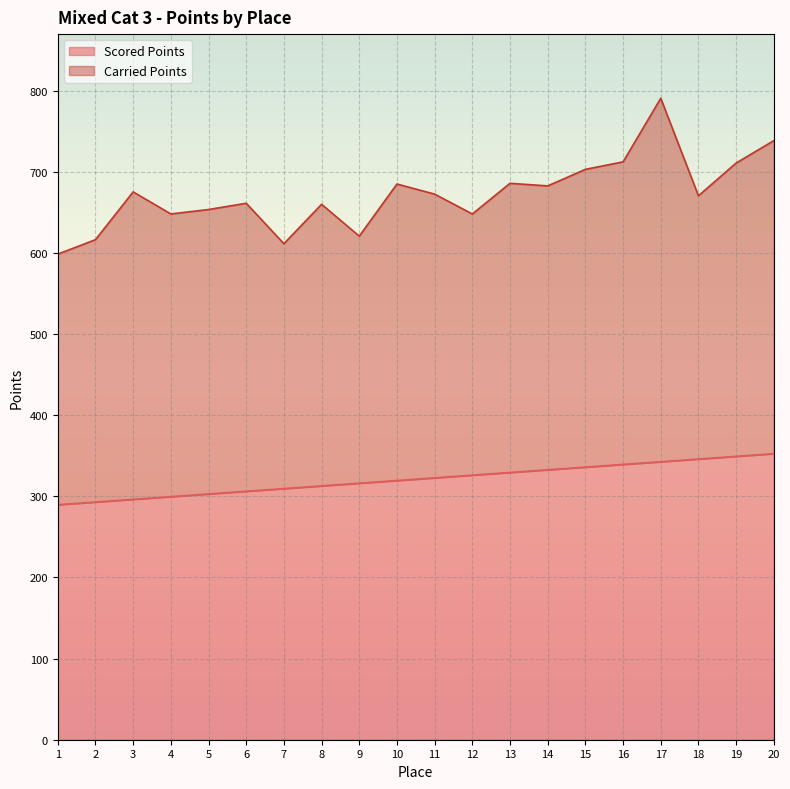

At which category is the sum across all series the highest?

17